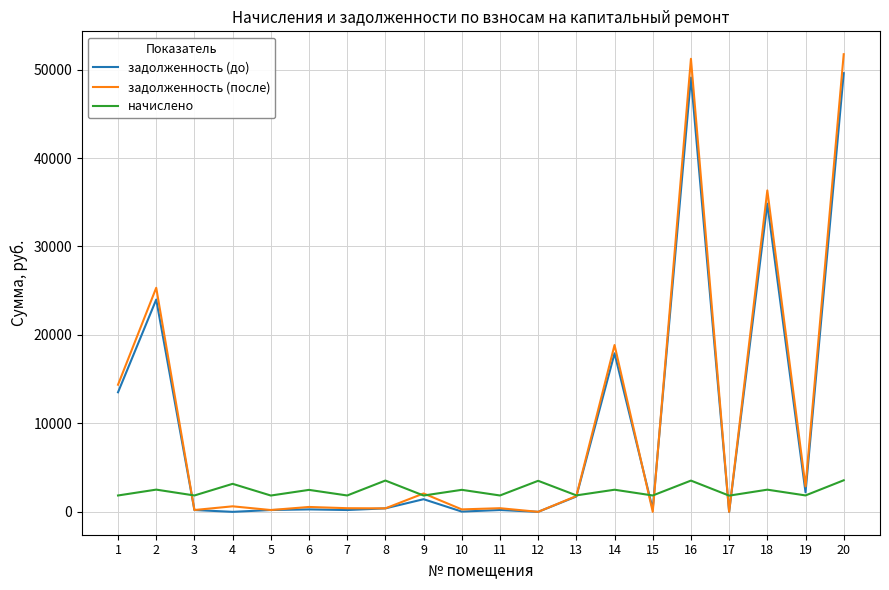

The value of начислено at 8 is 3538.4. True or false?

True